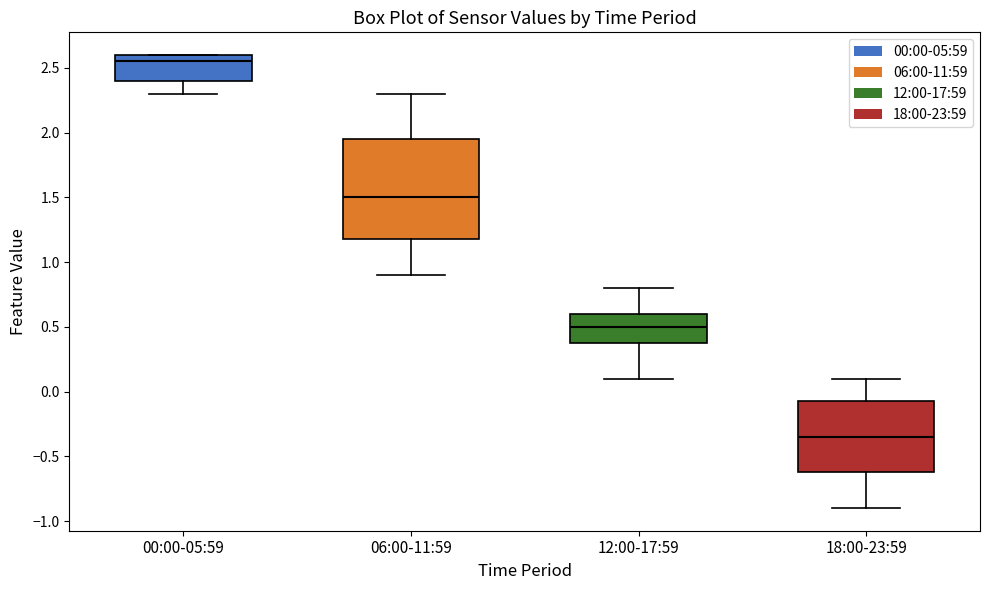

Reading left to right, read every box against the y-axis: the position of its median line, the range the box covers, and the ends of its whiskers. The values are not printed on the chart, so give them approximately, as read against the axis.

00:00-05:59: median 2.55, box 2.40 to 2.60, whiskers 2.30 to 2.60
06:00-11:59: median 1.50, box 1.20 to 1.95, whiskers 0.90 to 2.30
12:00-17:59: median 0.50, box 0.40 to 0.60, whiskers 0.10 to 0.80
18:00-23:59: median -0.35, box -0.60 to -0.05, whiskers -0.90 to 0.10